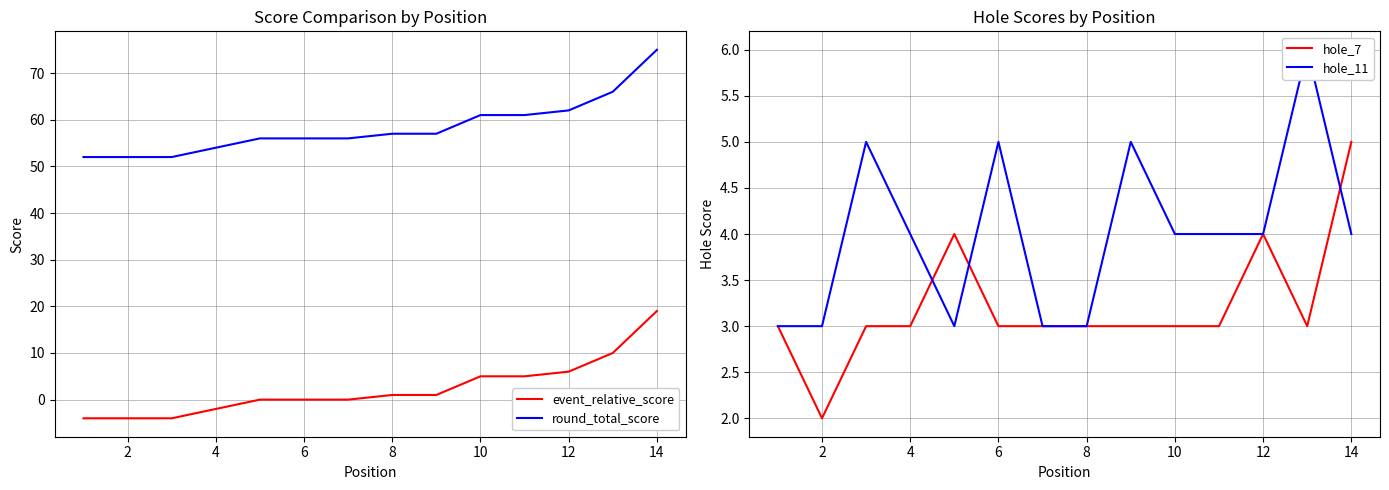

At which label does hole_7 reach its minimum?

2